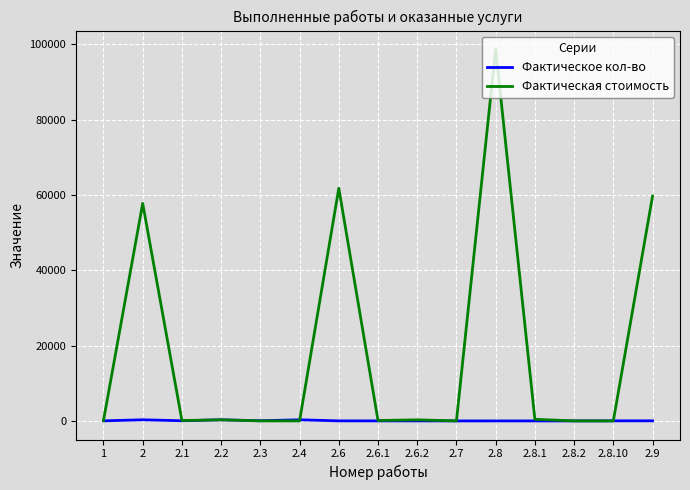

Which series has the largest range (max minus min)?

Фактическая стоимость